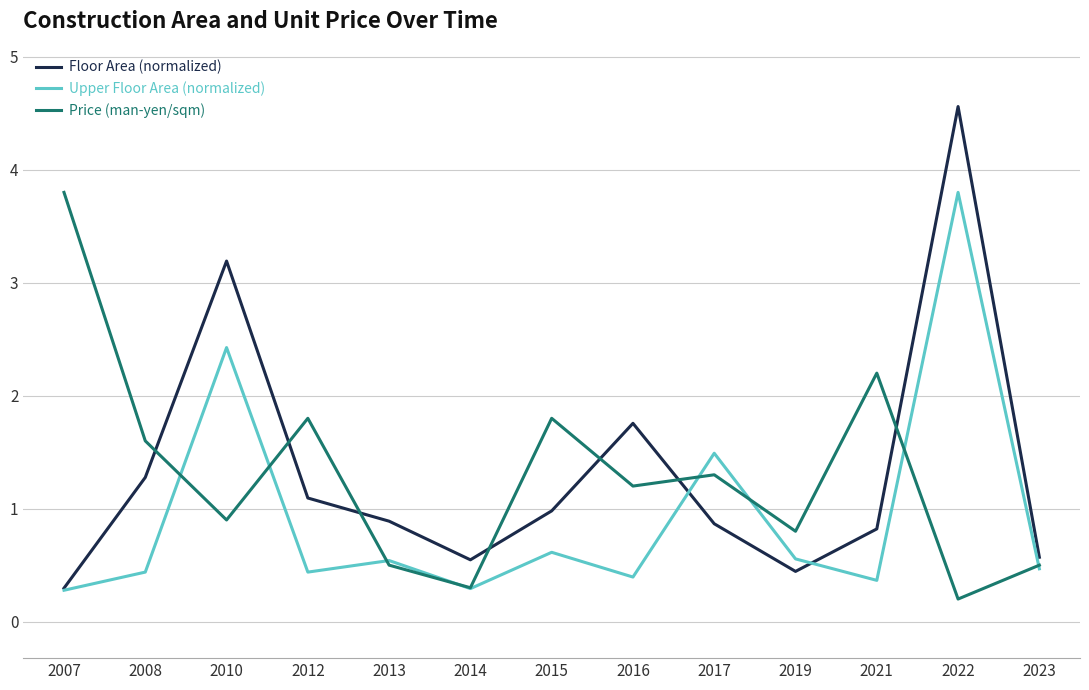

At how many categories does at least one series exceed 3?

3